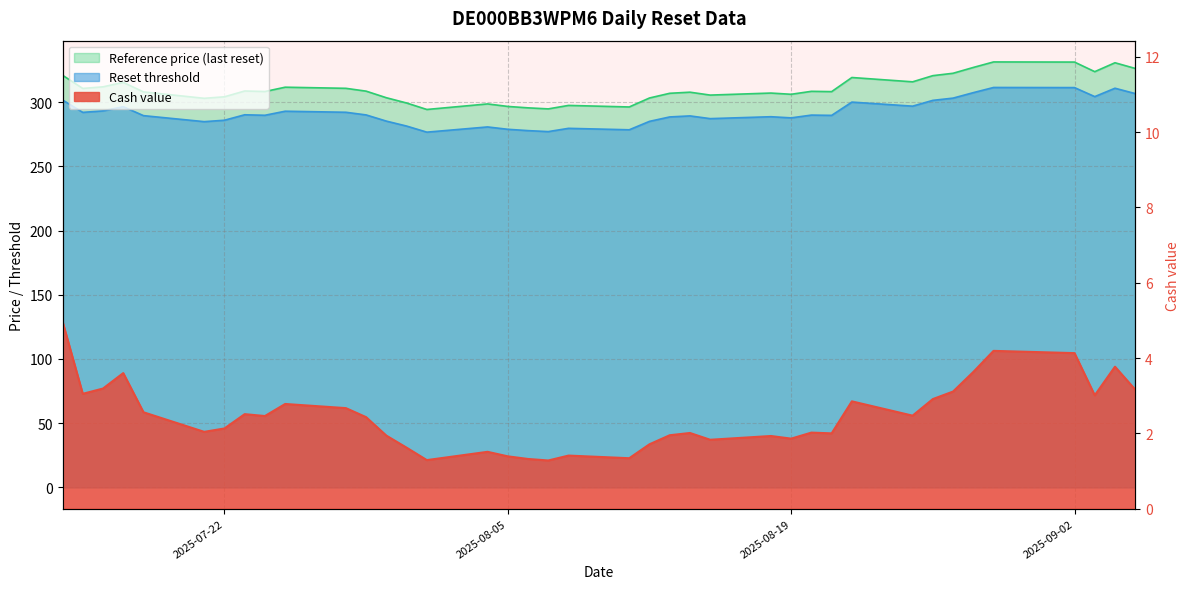

True or false: Reference price (last reset) and Cash value cross at least once.

False